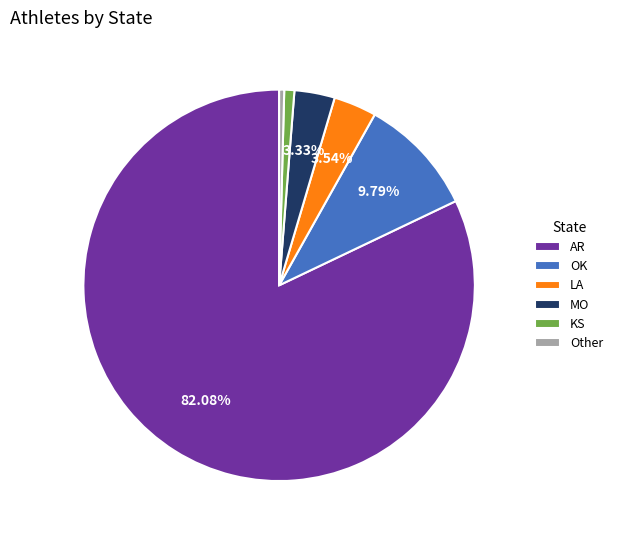

What is the largest slice in the pie chart?

AR